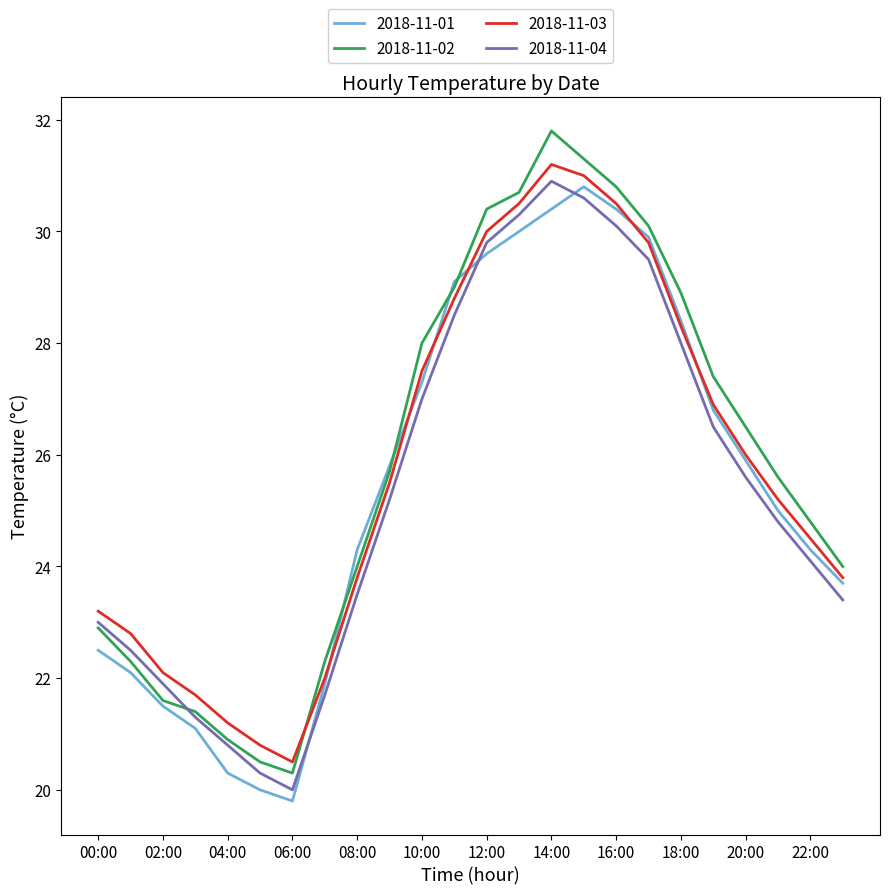

What is the lowest value of the 2018-11-02 series?

20.3